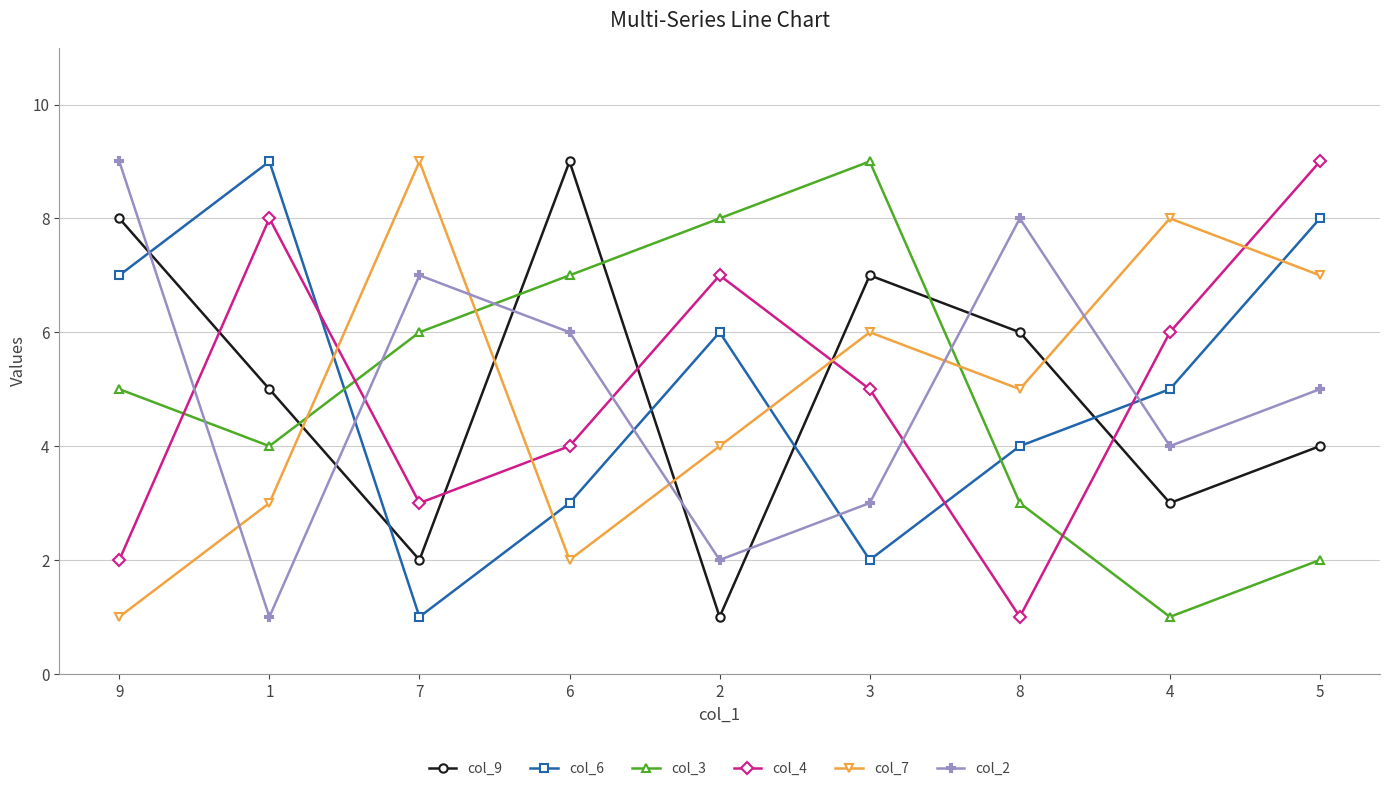

Does the chart display data point markers on the line(s)?

Yes